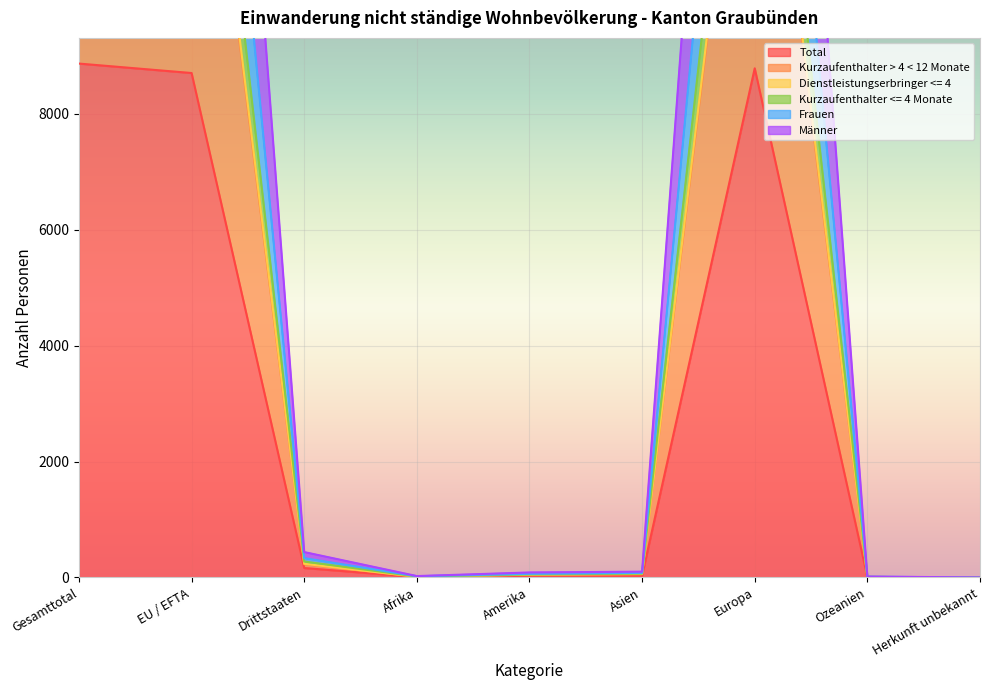

List the series in order of their peak value, highest first.

Dienstleistungserbringer <= 4, Kurzaufenthalter <= 4 Monate, Frauen, Männer, Kurzaufenthalter > 4 < 12 Monate, Total